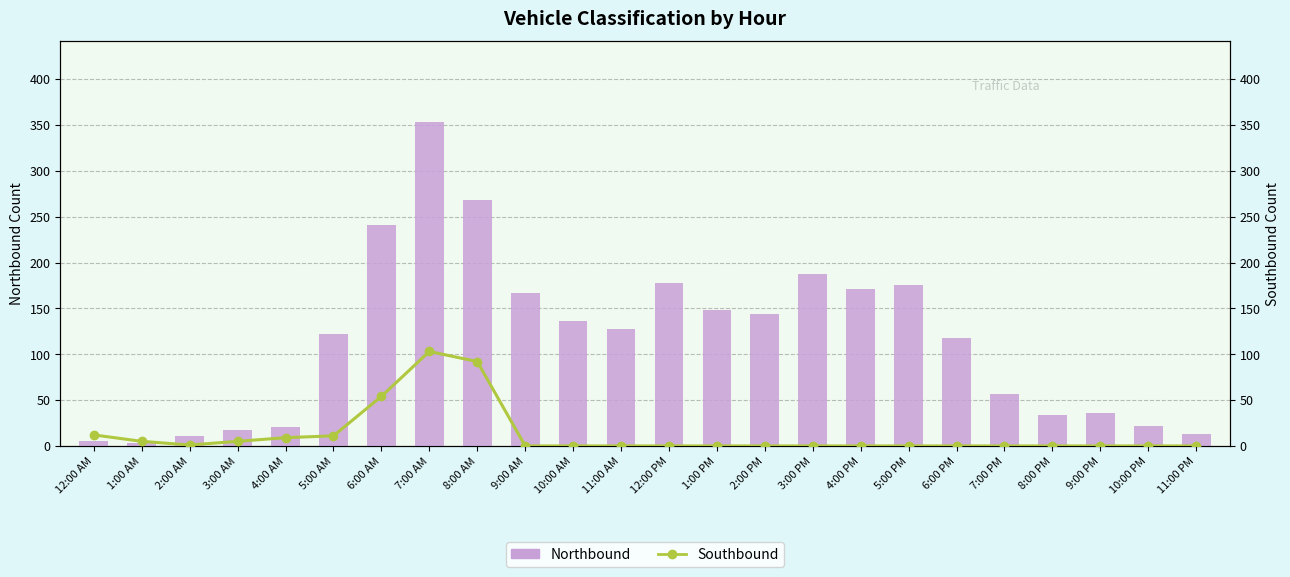

What is the difference between the maximum and second lowest values in the Northbound series?

348